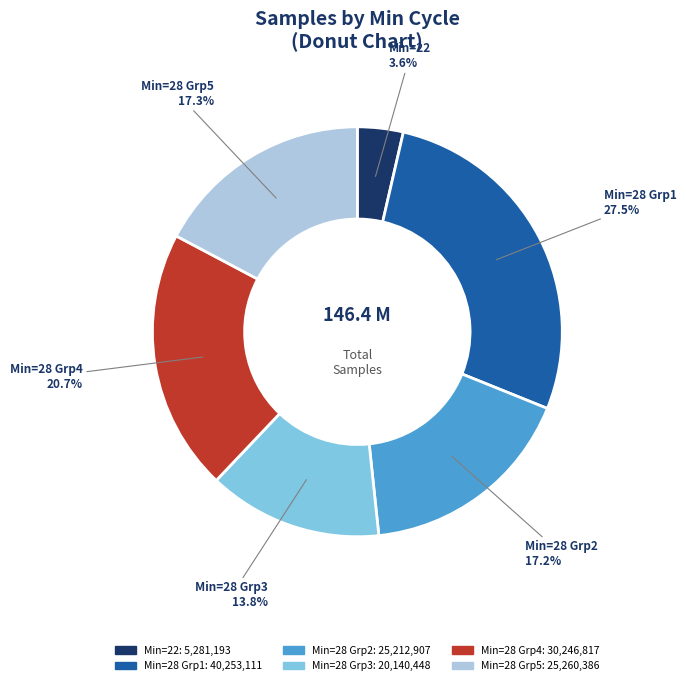

Is there a majority slice in this chart?

No